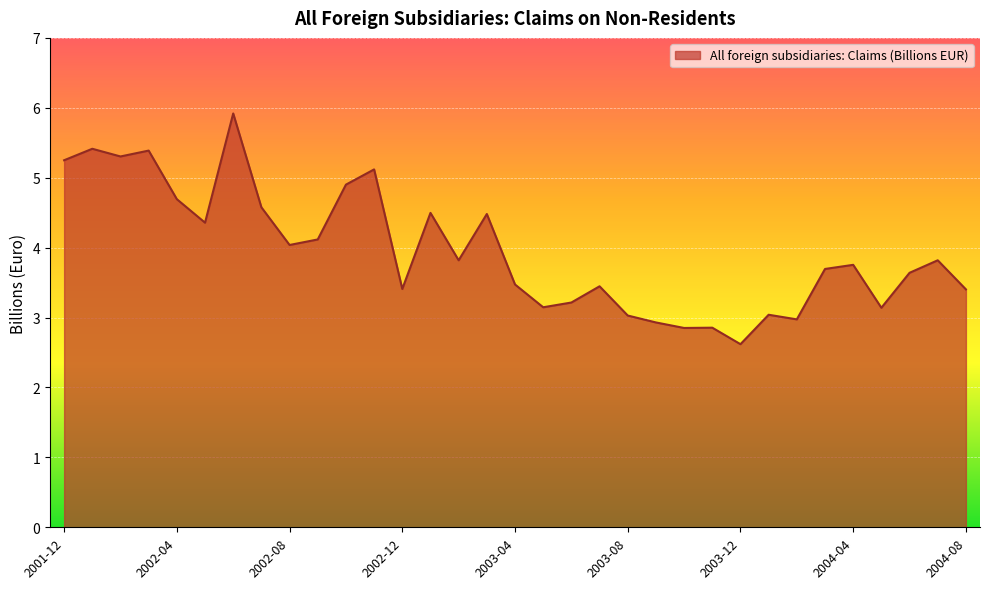

How many series are shown in this chart?

1